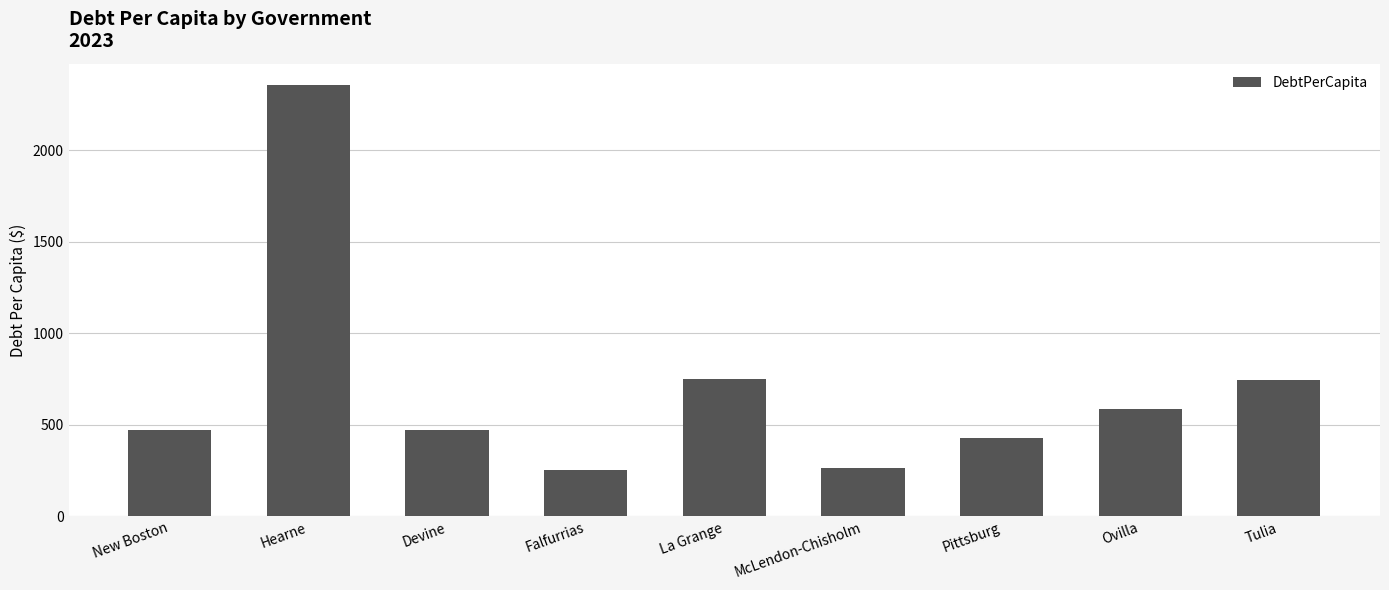

What is the difference between the second highest and second lowest values?

485.5